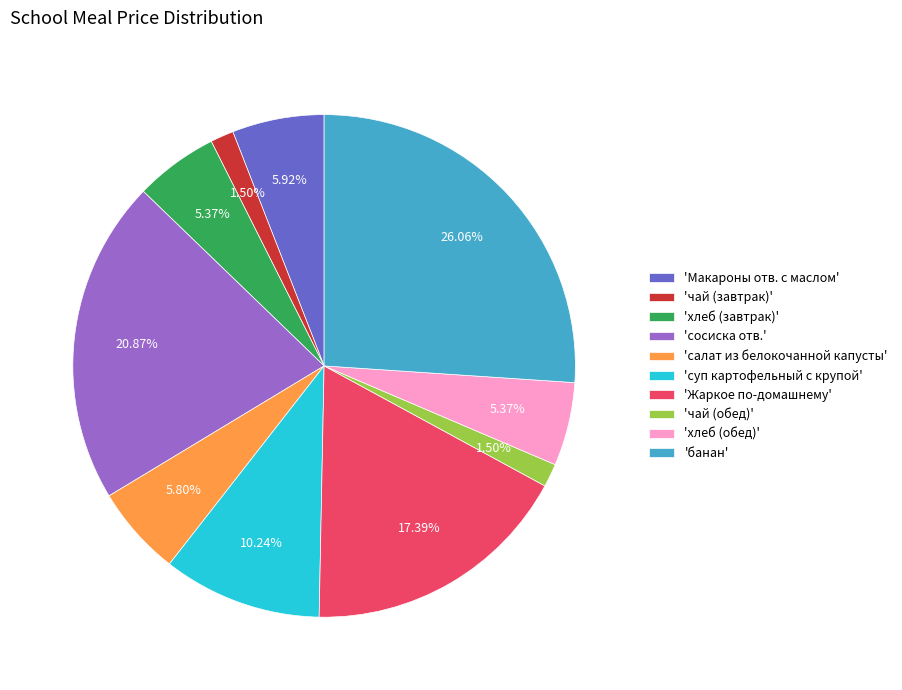

Which slice is the largest?

'банан'